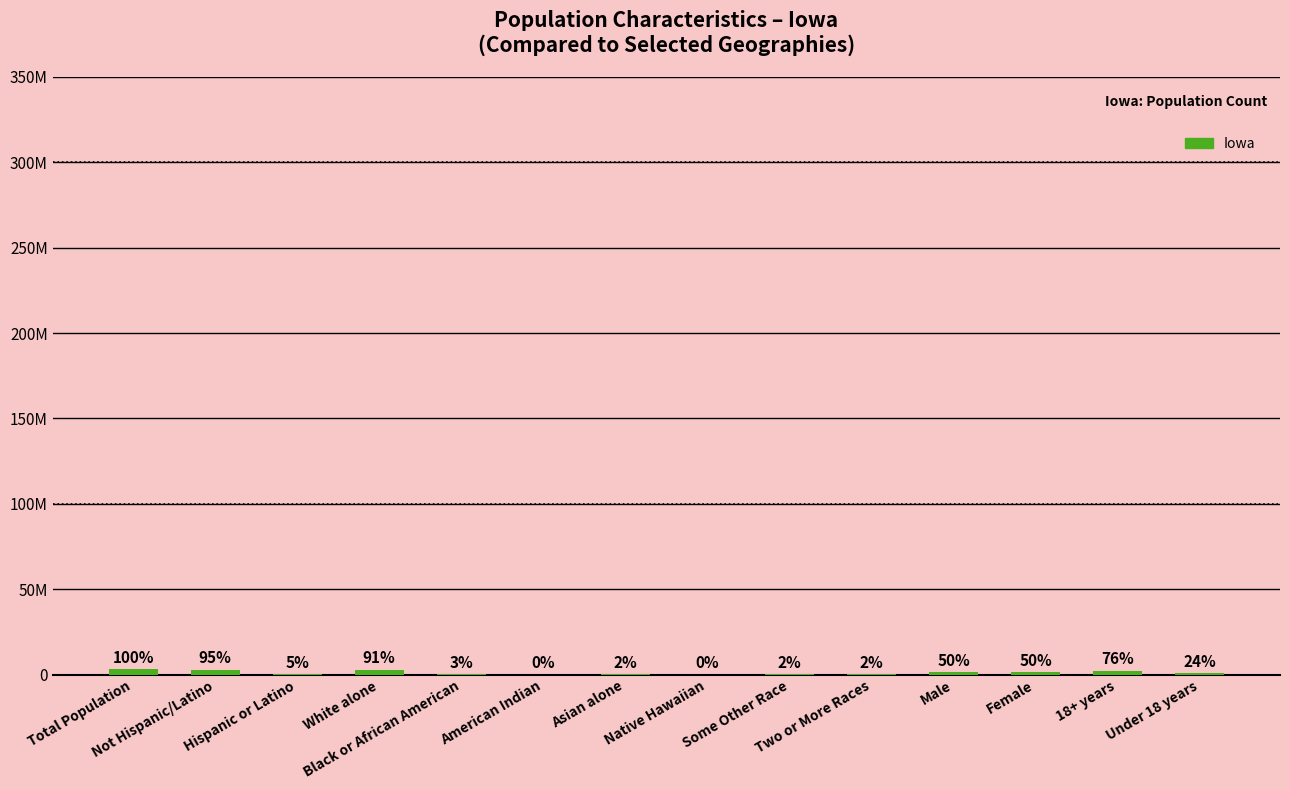

What is the label of the 3rd bar from the right?

Female